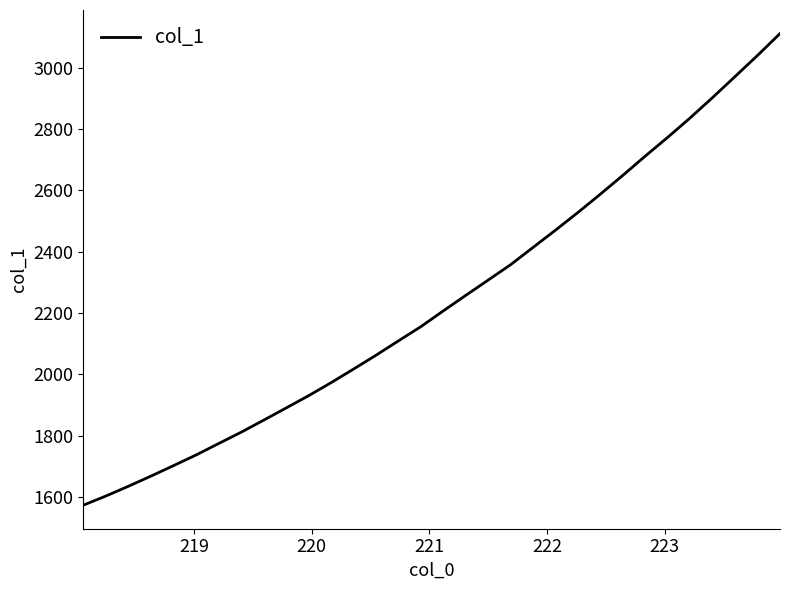

What is the greatest value displayed?

3111.6